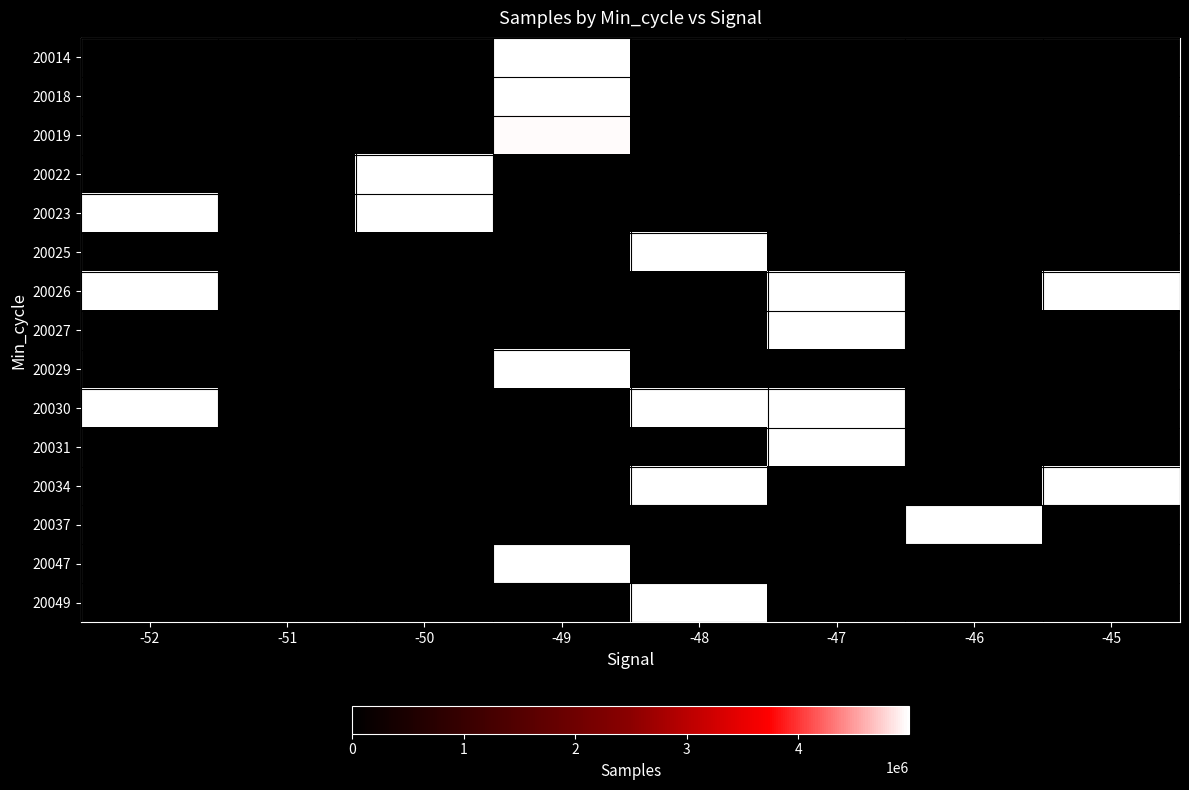

How many series are shown in this chart?

15